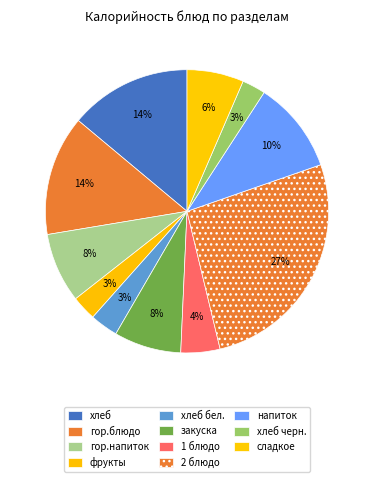

How many segments does this pie chart have?

11